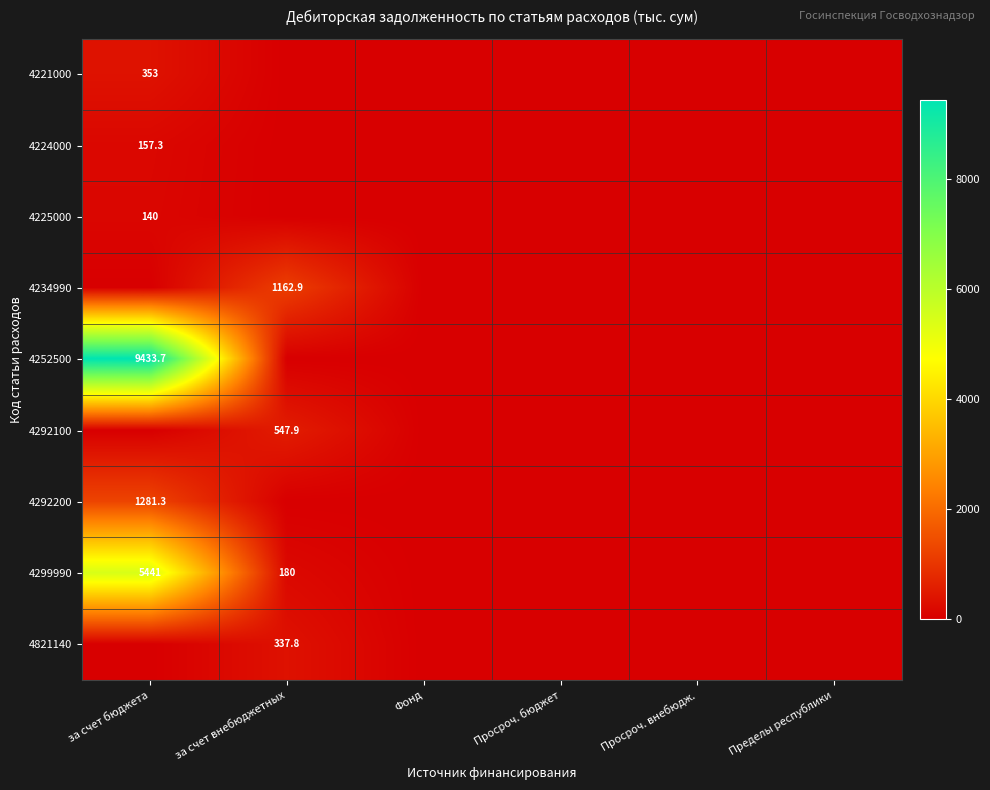

Which category has the highest value across all series?

за счет бюджета